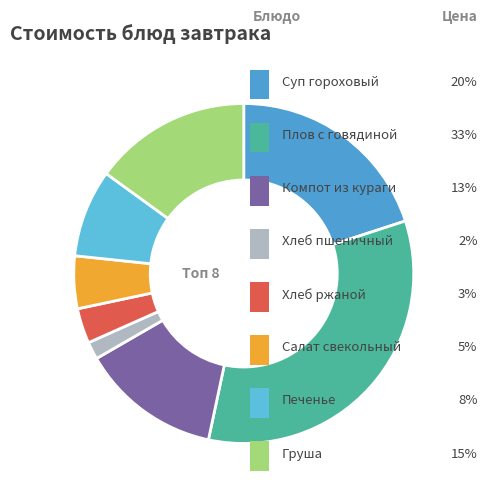

Which has a higher value, Компот из кураги or Груша?

Груша